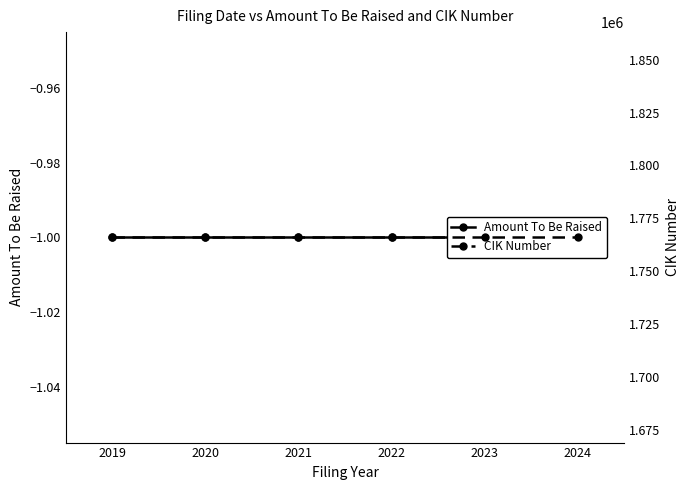

What is the average value of the CIK Number series?

1765991